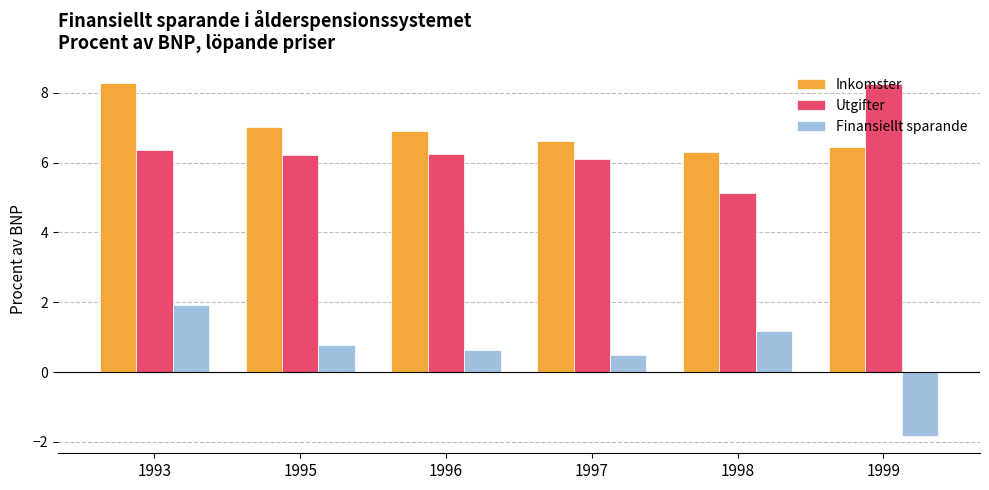

How many bars are there in each group?

3